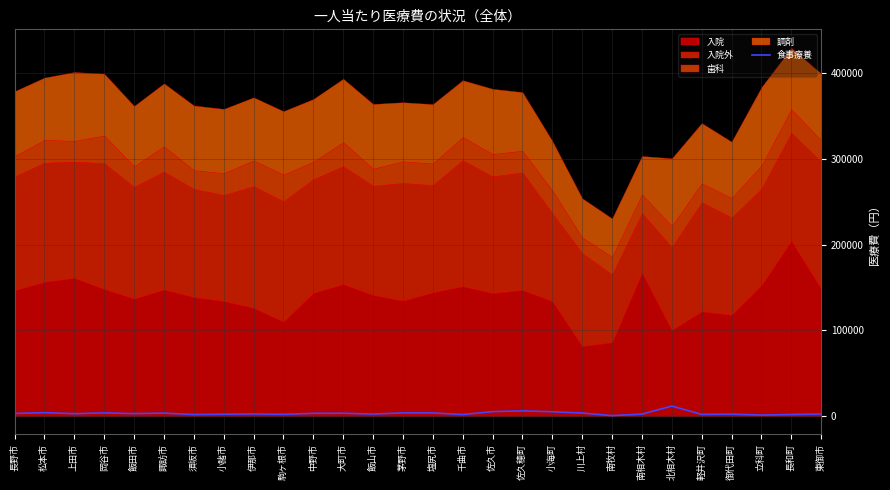

What is the approximate value at 立科町?

928.8